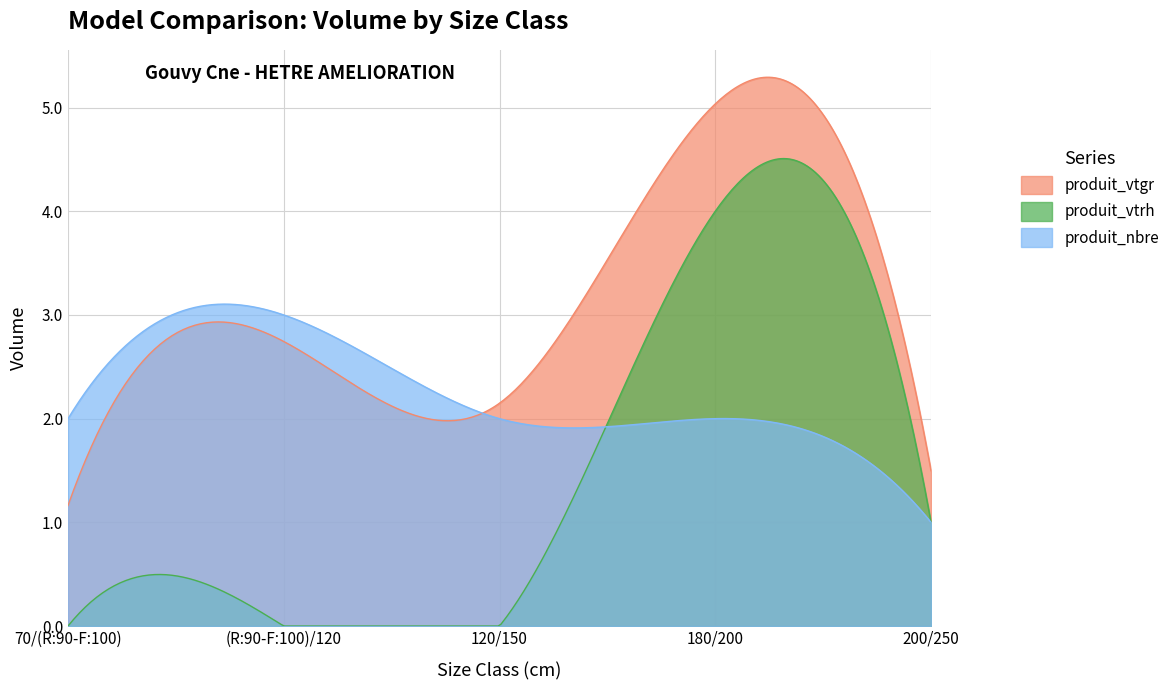

The produit_nbre series shows 1.3 at 180/200. True or false?

False